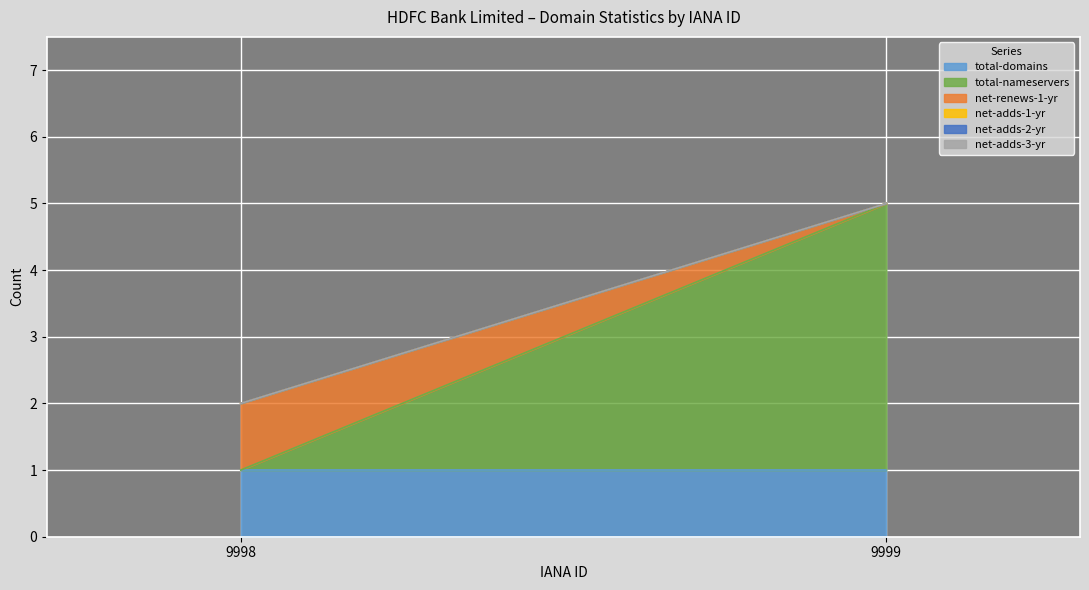

What is the average value of the total-nameservers series?

2